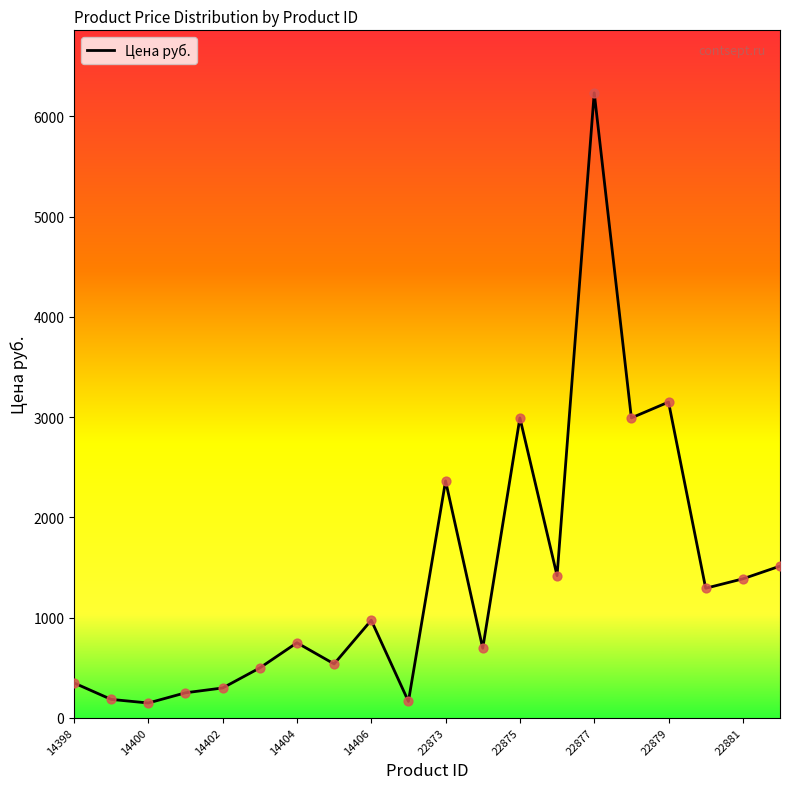

What is the maximum value shown in the chart?

6236